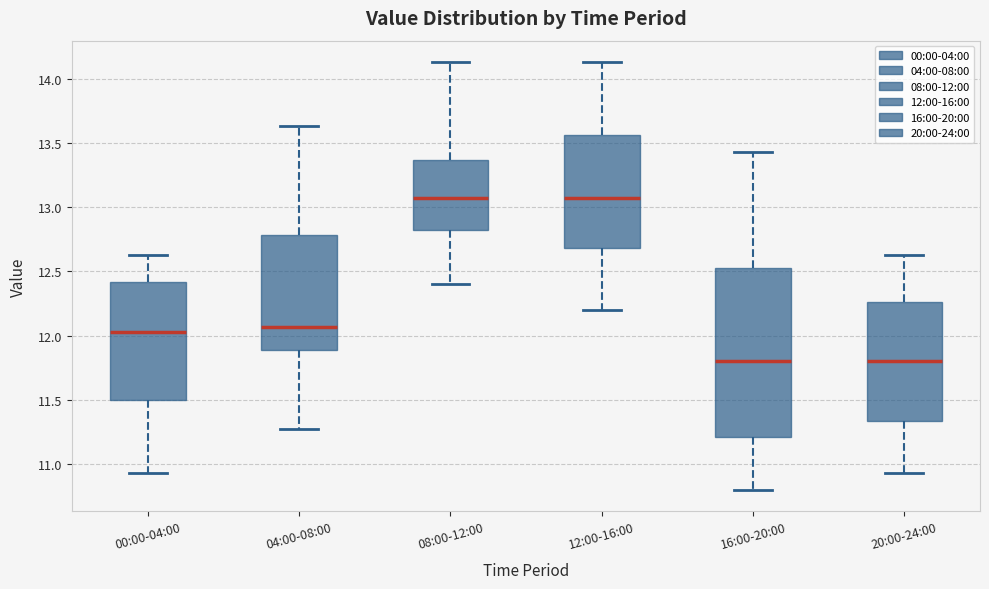

Reading left to right, read every box against the y-axis: the position of its median line, the range the box covers, and the ends of its whiskers. The values are not printed on the chart, so give them approximately, as read against the axis.

00:00-04:00: median 12.05, box 11.50 to 12.40, whiskers 10.95 to 12.65
04:00-08:00: median 12.05, box 11.90 to 12.80, whiskers 11.25 to 13.65
08:00-12:00: median 13.05, box 12.85 to 13.35, whiskers 12.40 to 14.15
12:00-16:00: median 13.05, box 12.70 to 13.55, whiskers 12.20 to 14.15
16:00-20:00: median 11.80, box 11.20 to 12.55, whiskers 10.80 to 13.45
20:00-24:00: median 11.80, box 11.35 to 12.25, whiskers 10.95 to 12.65